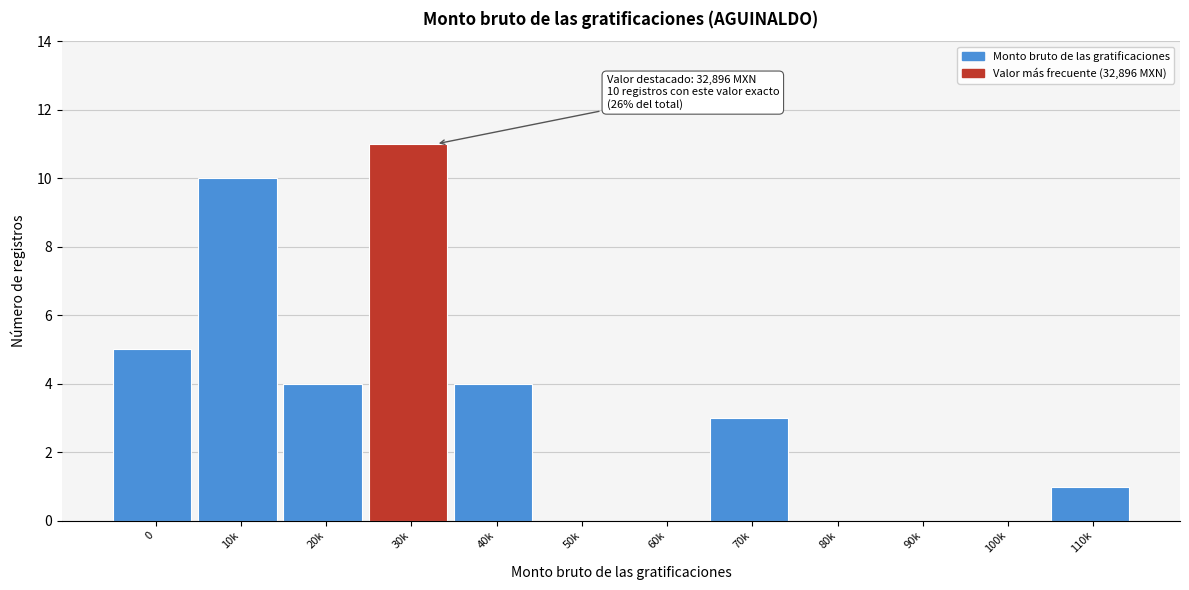

Reading right to left, what are all the values shown in this chart?

110k=1	100k=0	90k=0	80k=0	70k=3	60k=0	50k=0	40k=4	30k=11	20k=4	10k=10	0=5